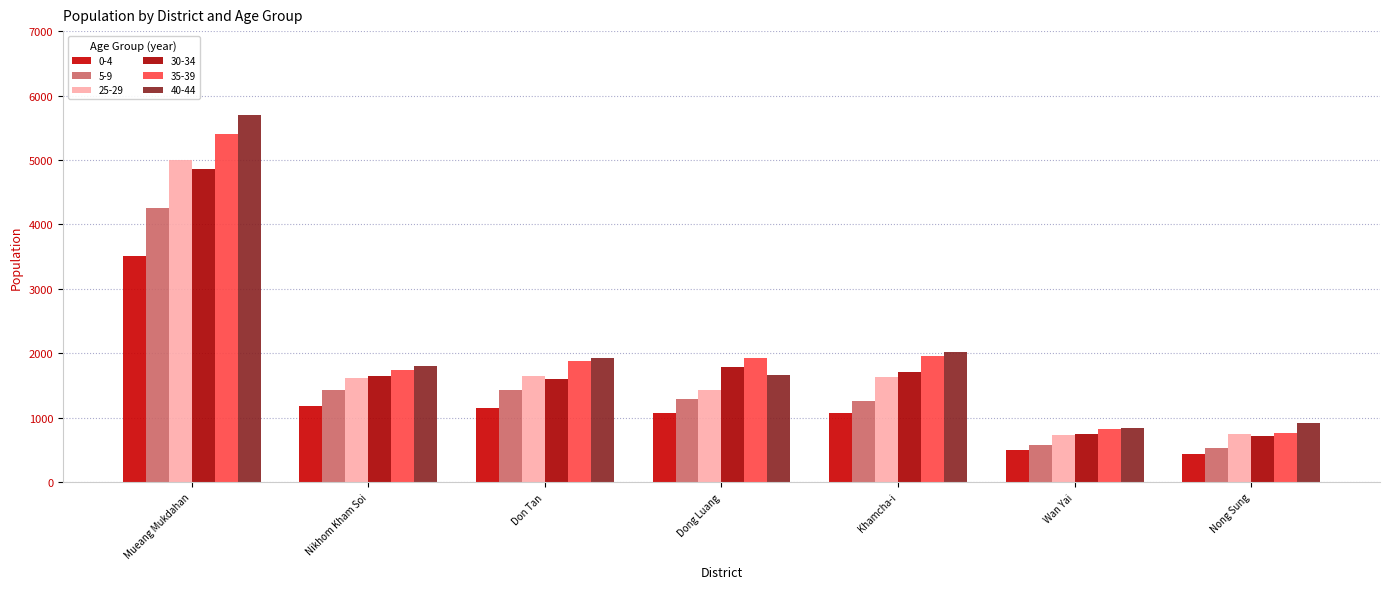

At how many categories does at least one series exceed 3715?

1